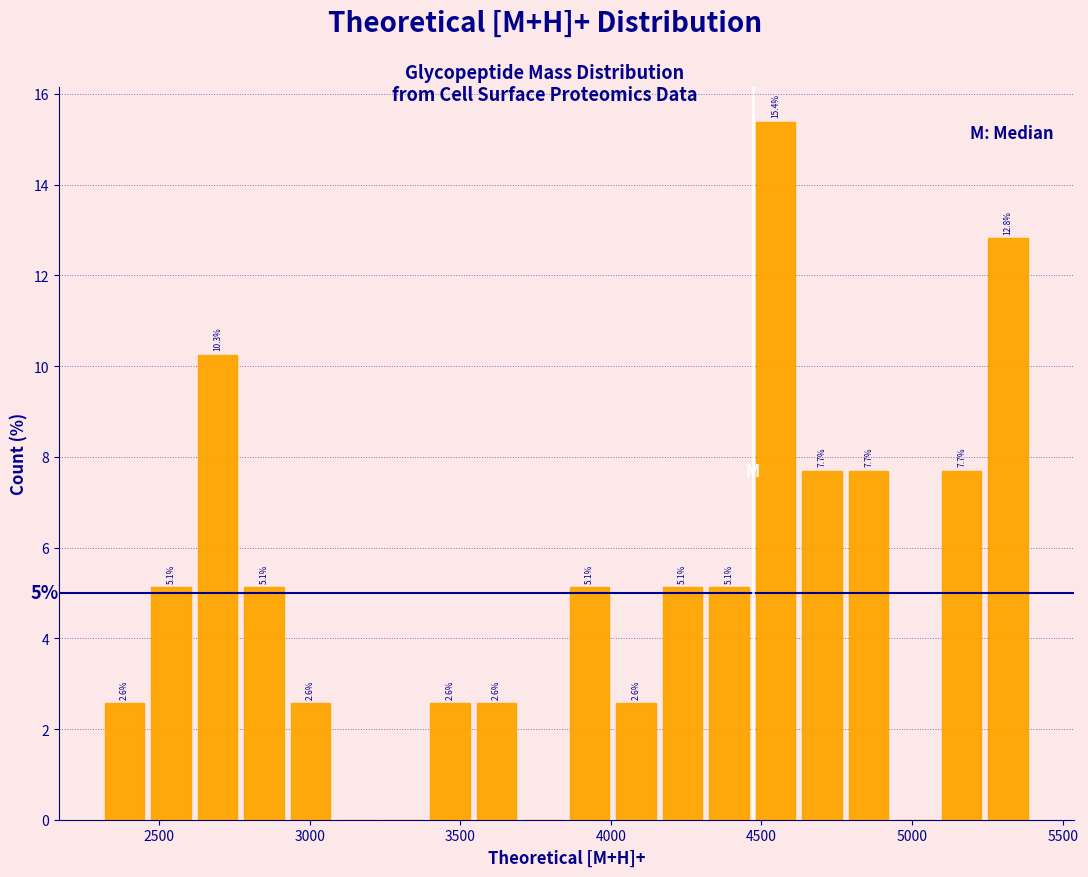

Read against the x-axis, roughly where is the centre of the tallest bar?

4550